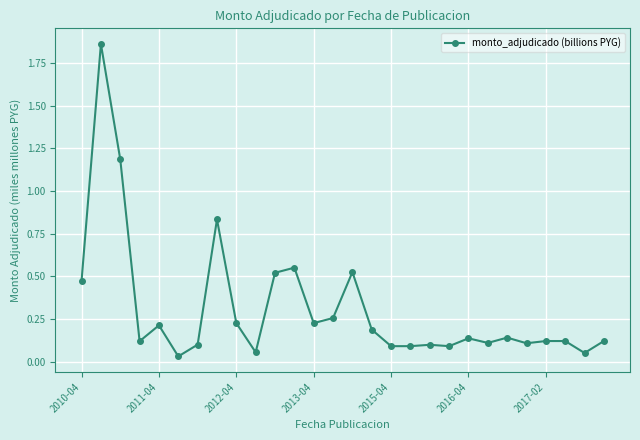

True or false: there are more than 2 points higher than both neighbors.

True